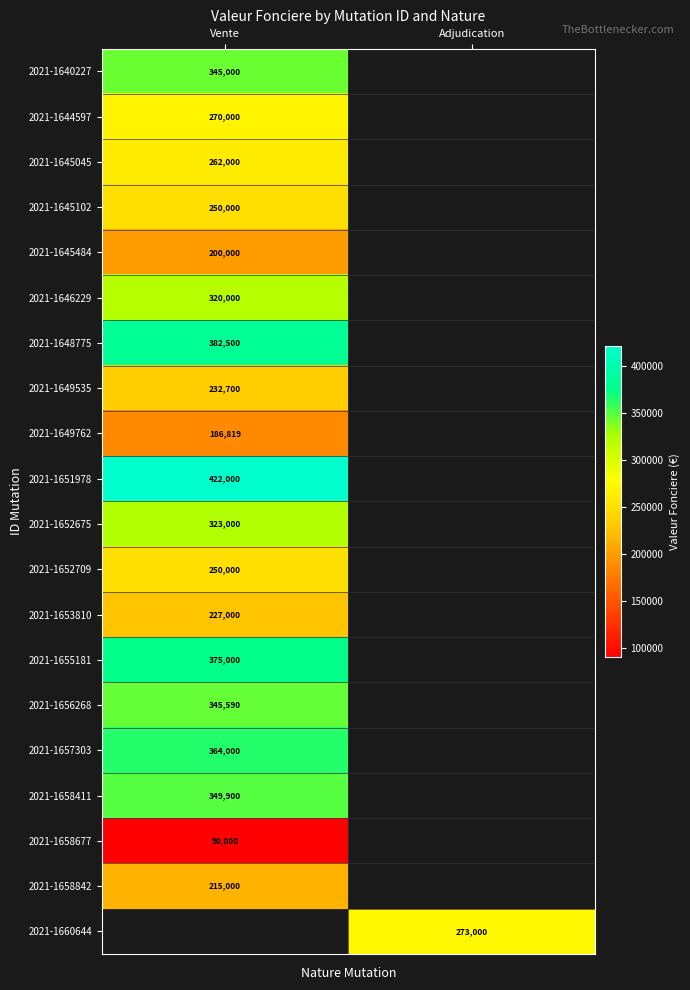

The 2021-1648775 series shows 212532 at Vente. True or false?

False